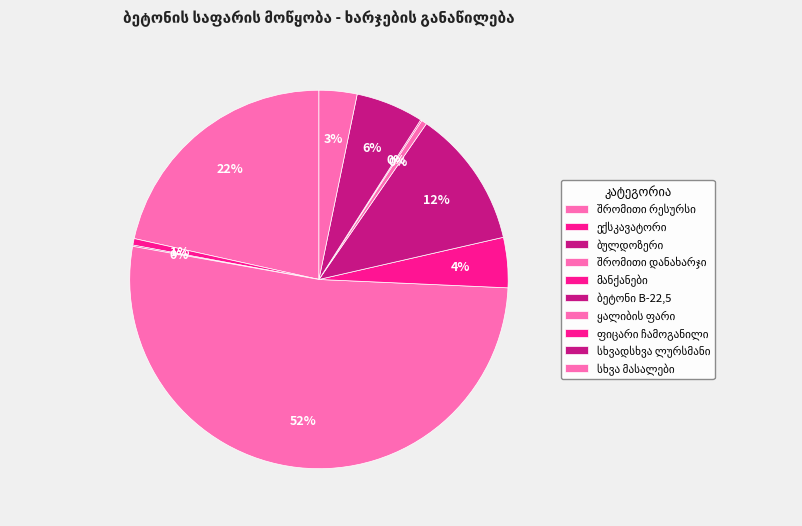

What is the largest slice in the pie chart?

შრომითი დანახარჯი